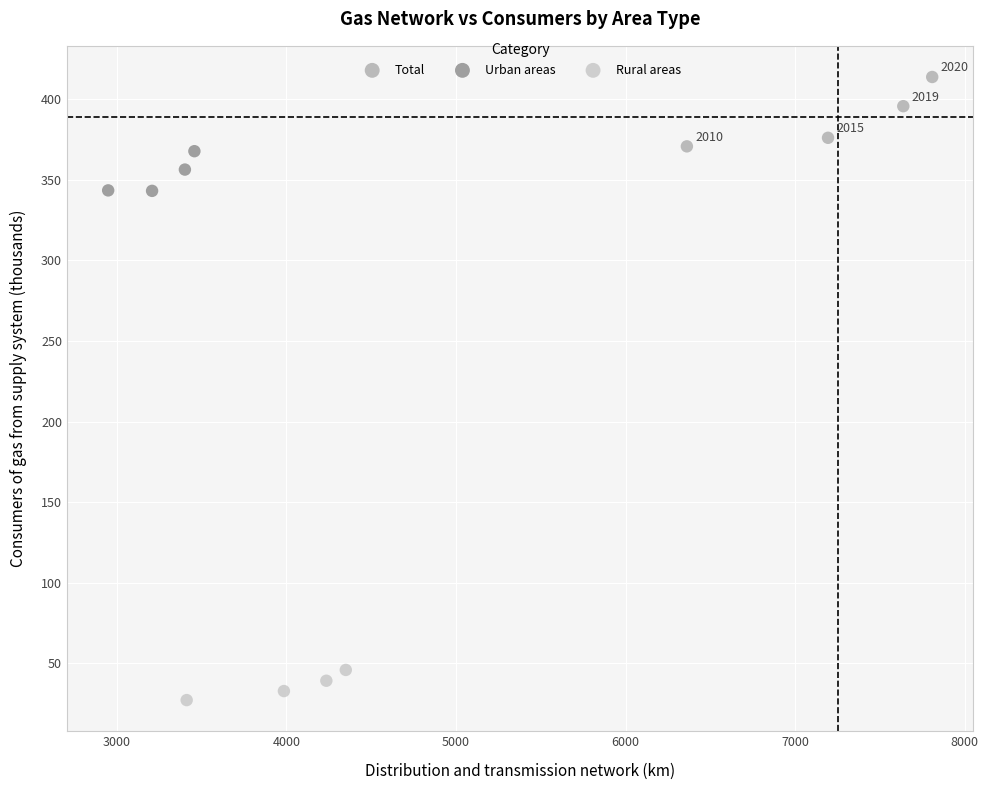

What are all the series names shown in the legend?

Total, Urban areas, Rural areas